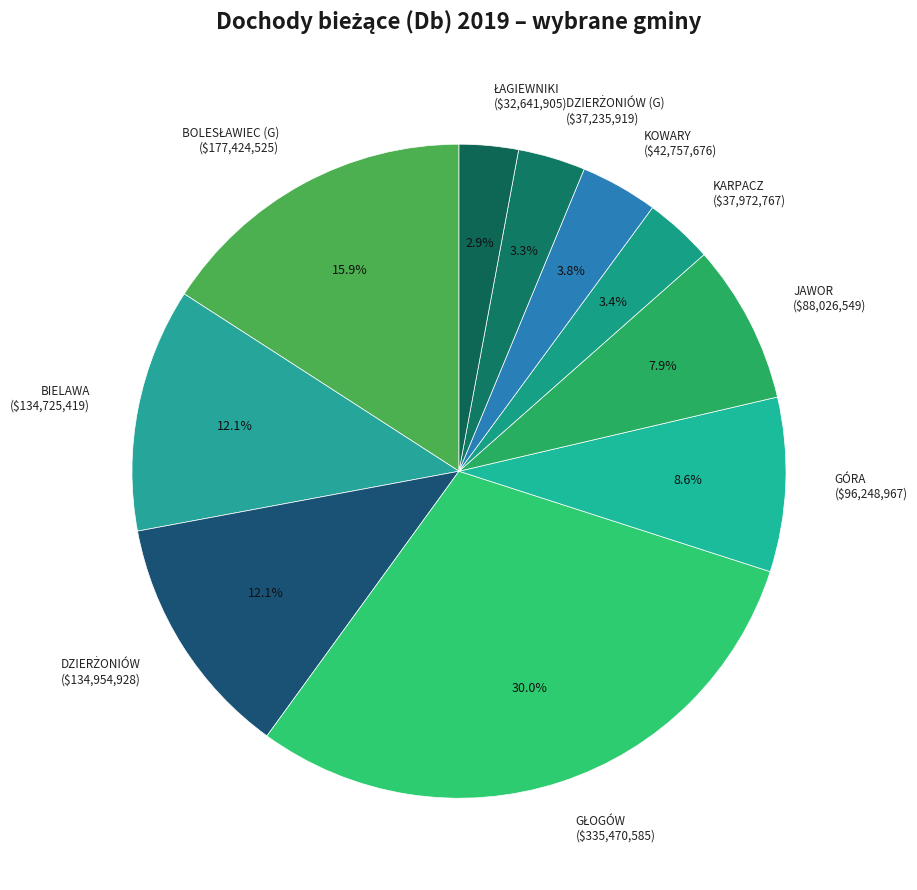

Is there any slice that represents more than half of the pie?

No